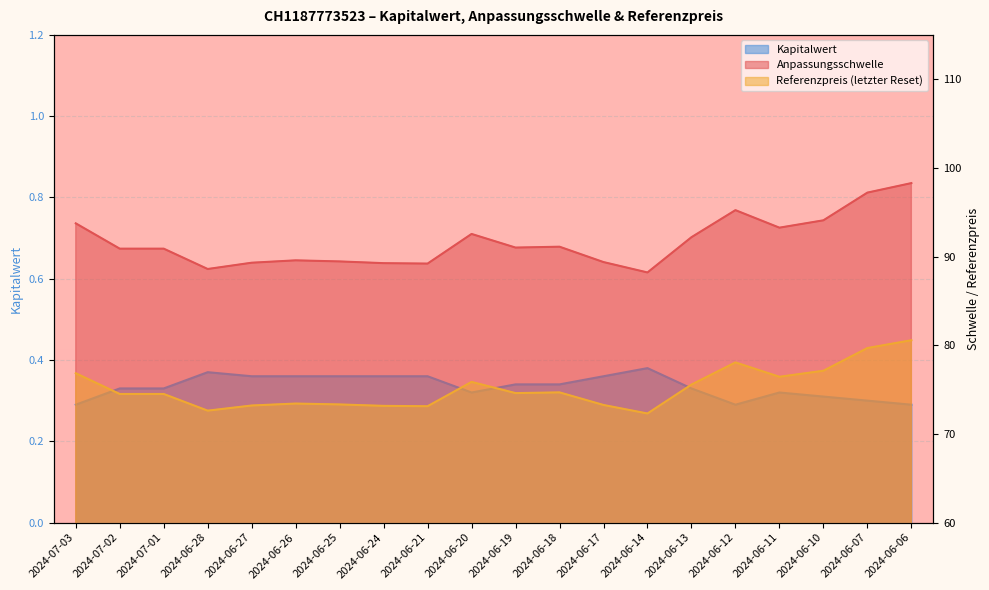

True or false: Kapitalwert and Anpassungsschwelle cross at least once.

False